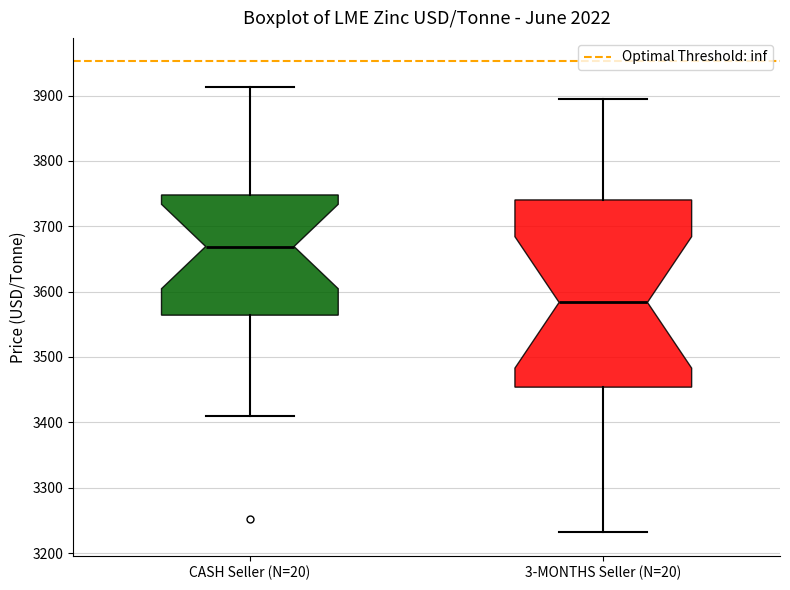

Reading left to right, read every box against the y-axis: the position of its median line, the range the box covers, and the ends of its whiskers. The values are not printed on the chart, so give them approximately, as read against the axis.

CASH Seller (N=20): median 3670, box 3560 to 3750, whiskers 3410 to 3910
3-MONTHS Seller (N=20): median 3580, box 3450 to 3740, whiskers 3230 to 3900